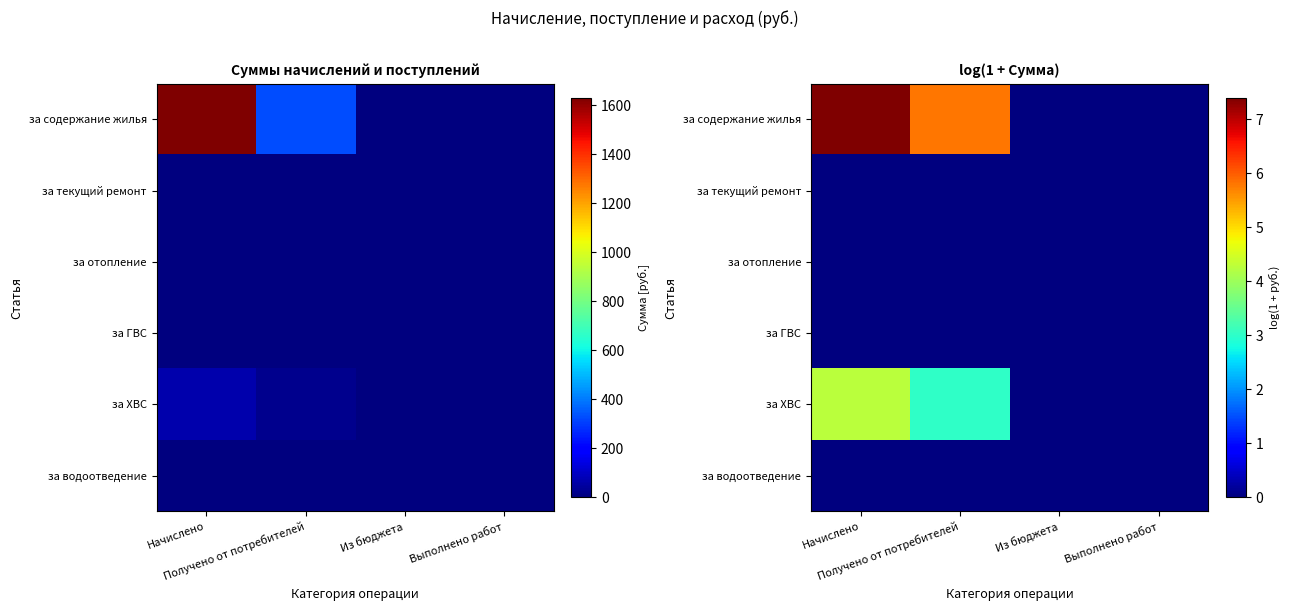

What is the spread (max minus min) of values at Начислено?

7.4